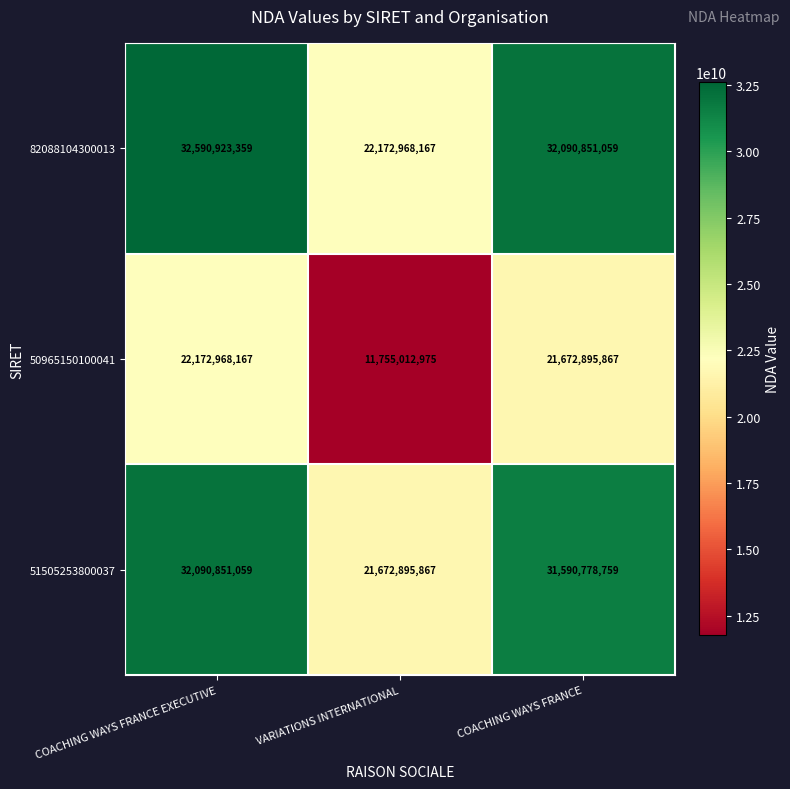

Reading right to left, list all the values displayed in this chart.

82088104300013: COACHING WAYS FRANCE=32090851059	VARIATIONS INTERNATIONAL=22172968167	COACHING WAYS FRANCE EXECUTIVE=32590923359
50965150100041: COACHING WAYS FRANCE=21672895867	VARIATIONS INTERNATIONAL=11755012975	COACHING WAYS FRANCE EXECUTIVE=22172968167
51505253800037: COACHING WAYS FRANCE=31590778759	VARIATIONS INTERNATIONAL=21672895867	COACHING WAYS FRANCE EXECUTIVE=32090851059